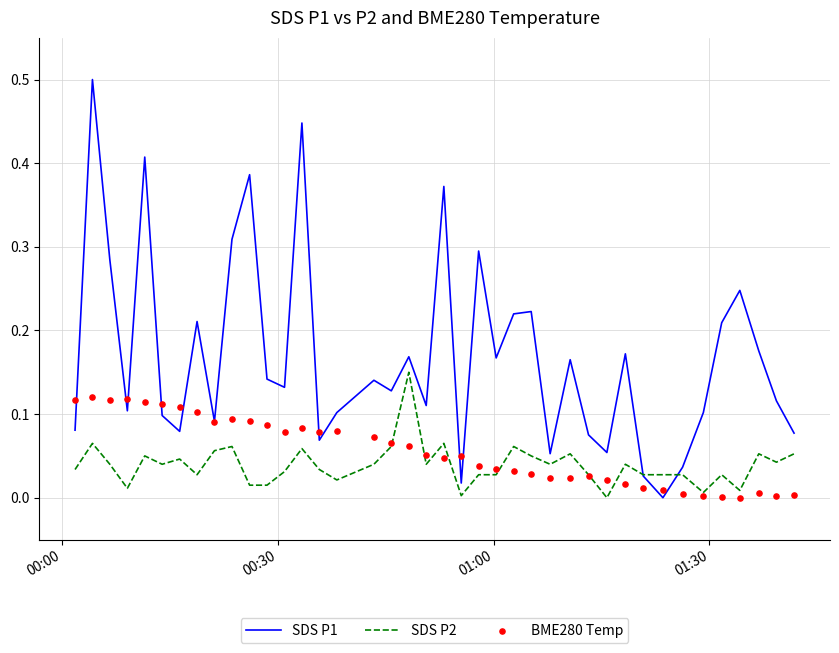

At how many categories does at least one series exceed 0?

40